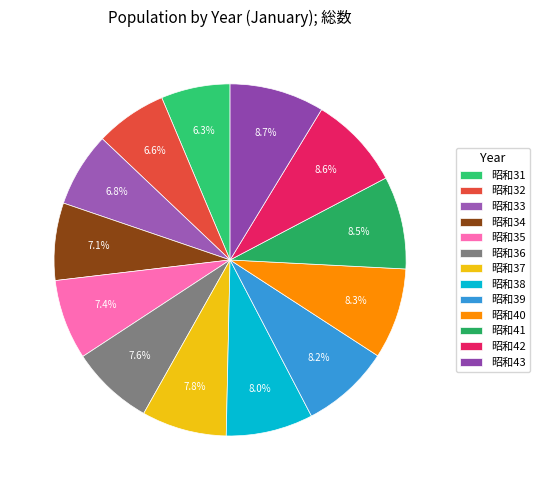

To the nearest percent, what is the combined percentage of 昭和39 and 昭和31?

15%